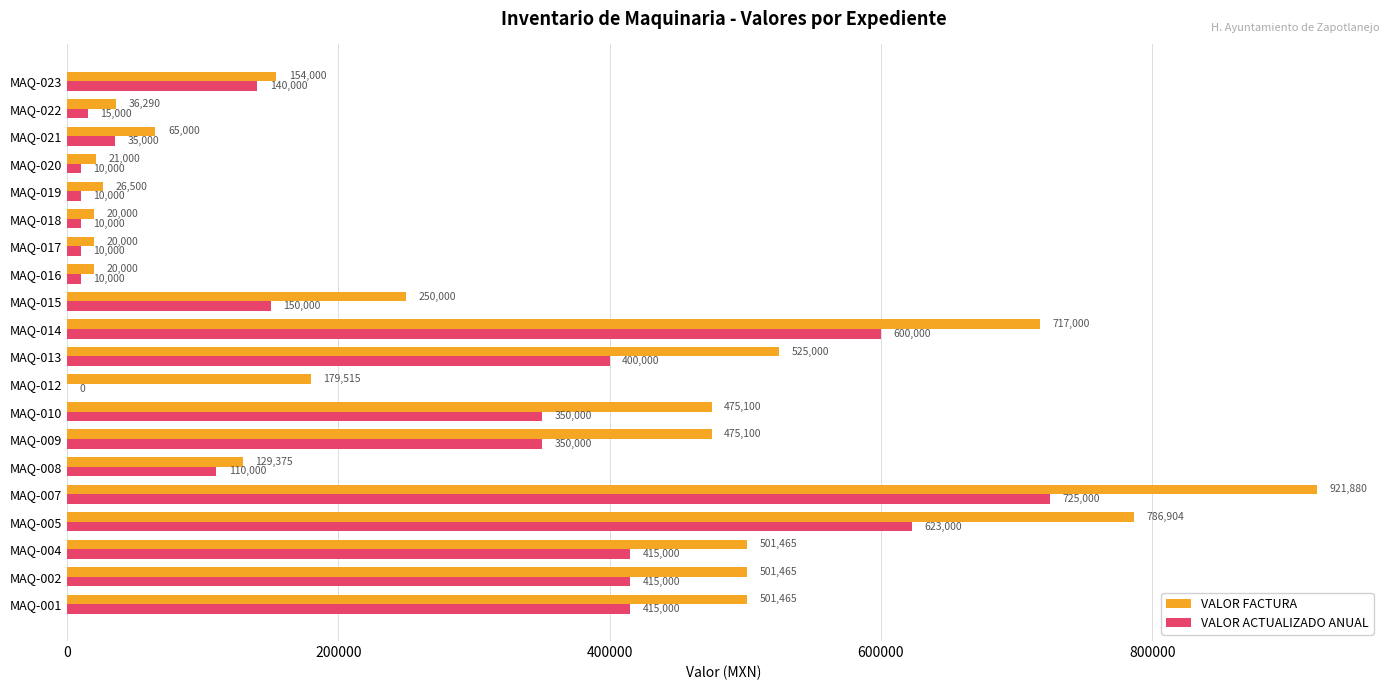

The VALOR FACTURA series shows 149965.2 at MAQ-013. True or false?

False